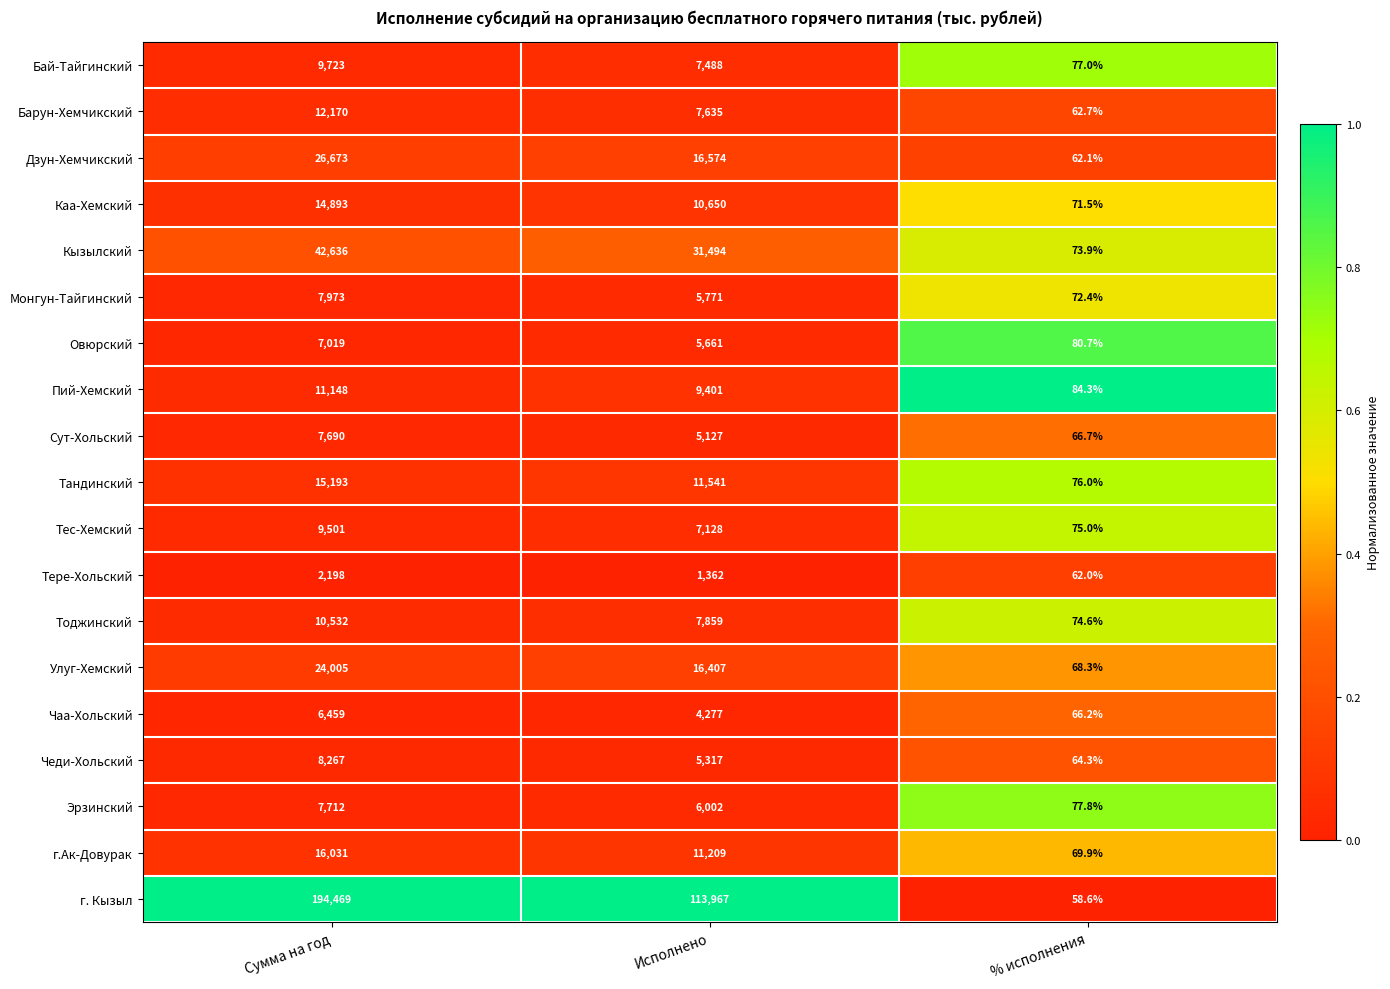

At Исполнено, list the series in order from smallest to largest.

Тере-Хольский, Чаа-Хольский, Сут-Хольский, Чеди-Хольский, Овюрский, Монгун-Тайгинский, Эрзинский, Тес-Хемский, Бай-Тайгинский, Барун-Хемчикский, Тоджинский, Пий-Хемский, Каа-Хемский, г.Ак-Довурак, Тандинский, Улуг-Хемский, Дзун-Хемчикский, Кызылский, г. Кызыл